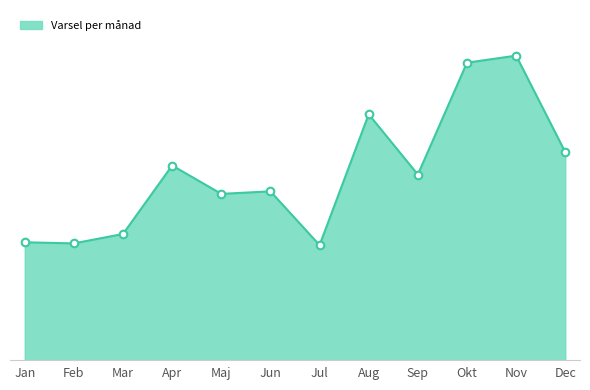

What is the change in value from Okt to Dec?

-2734